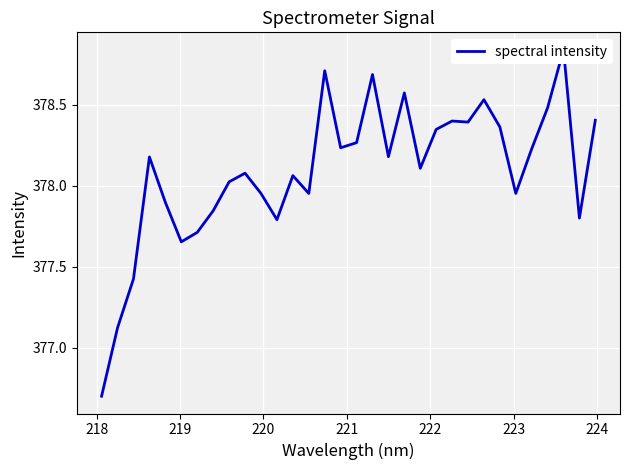

How many values exceed 378?

20